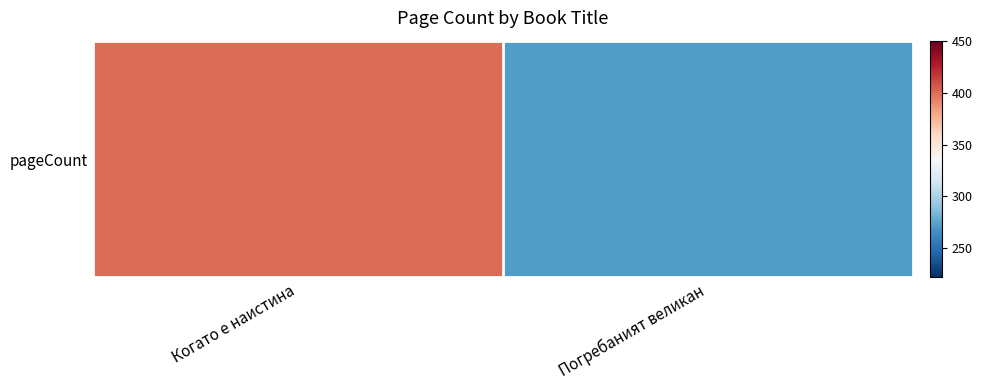

Reading left to right, list all the values displayed in this chart.

400	272